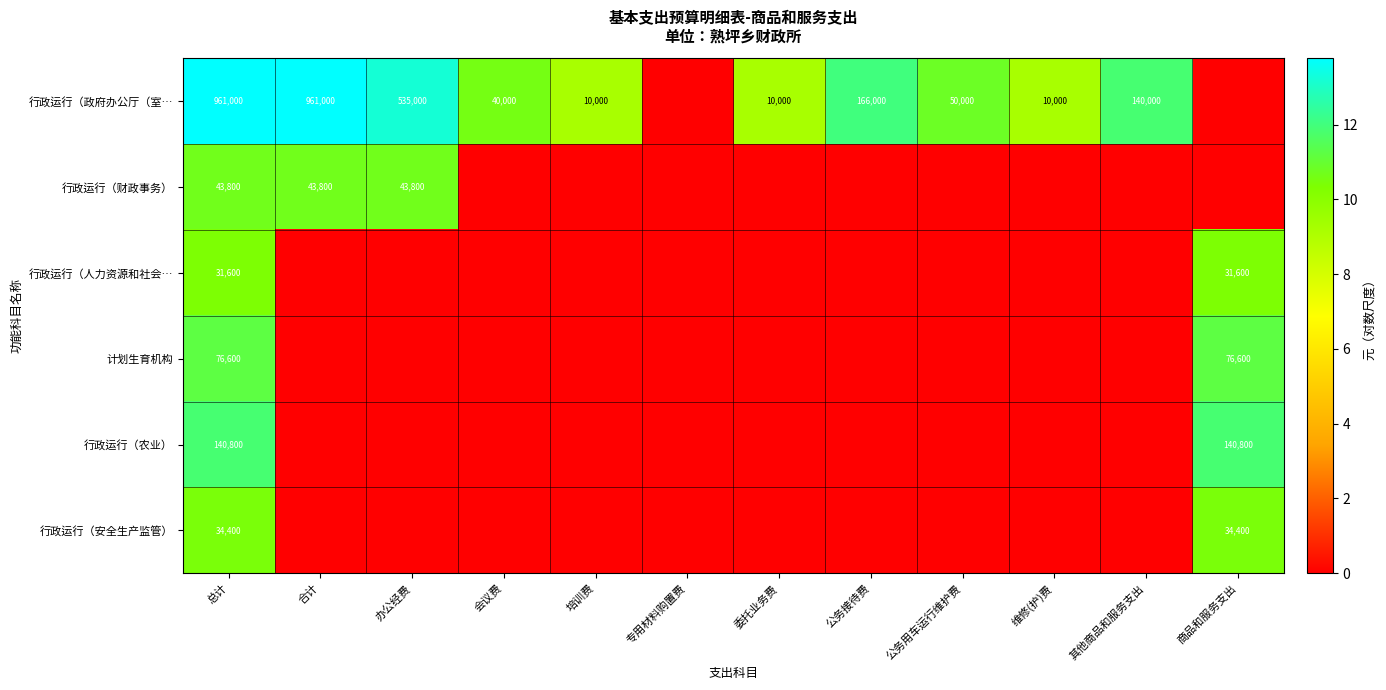

At which category is the sum across all series the highest?

总计